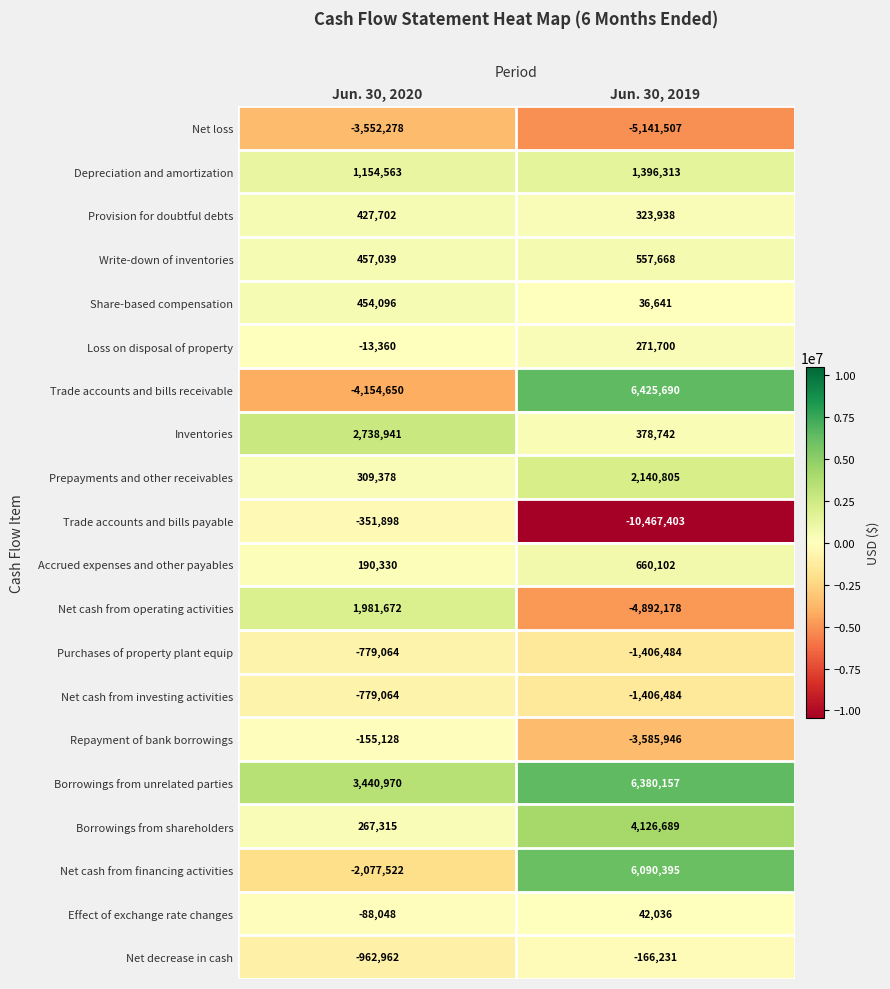

What is the total value across all series at Jun. 30, 2020?

-1491968